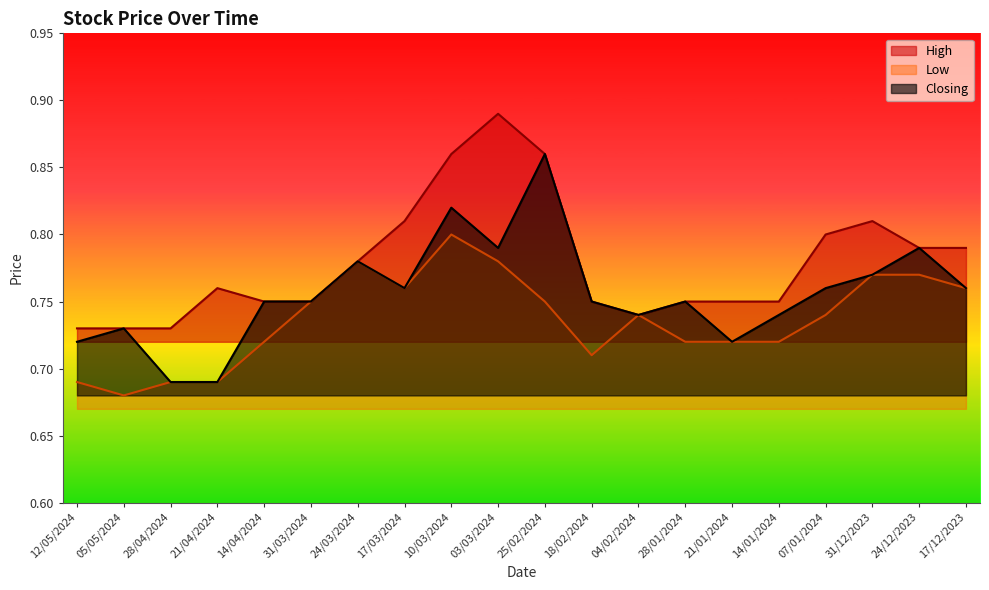

The Low series shows 1.2 at 18/02/2024. True or false?

False